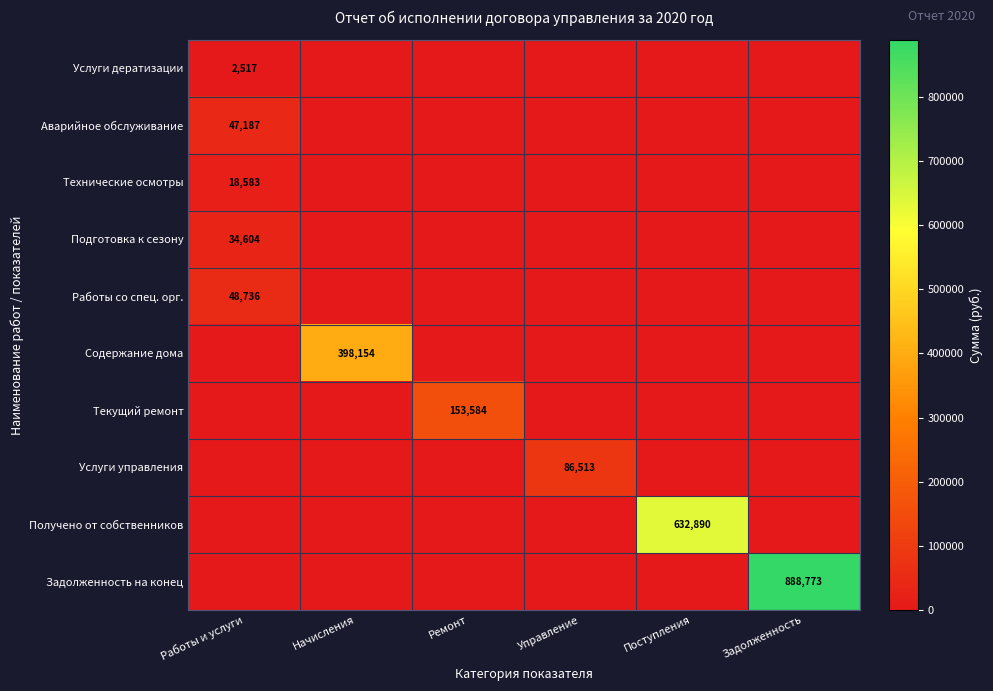

The Работы со спец. орг. series shows 48736 at Работы и услуги. True or false?

True